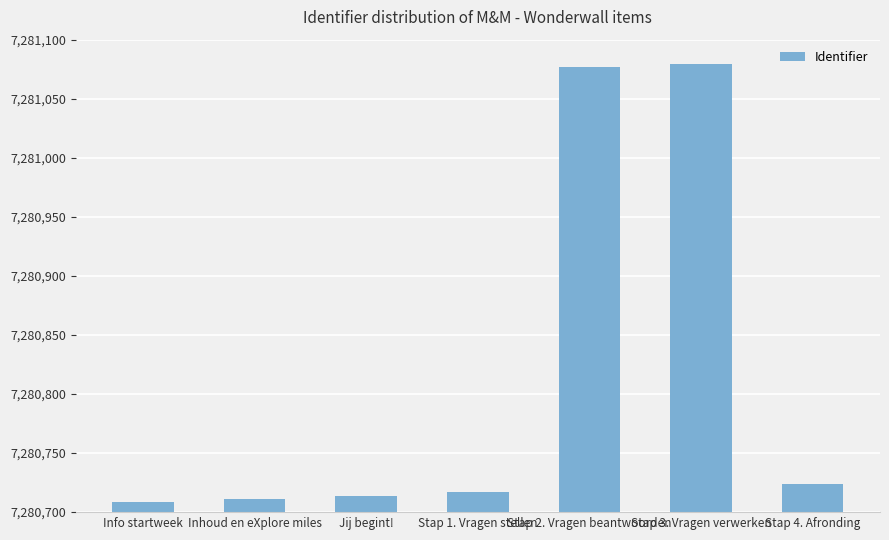

What is the approximate value at Stap 4. Afronding?

7280724